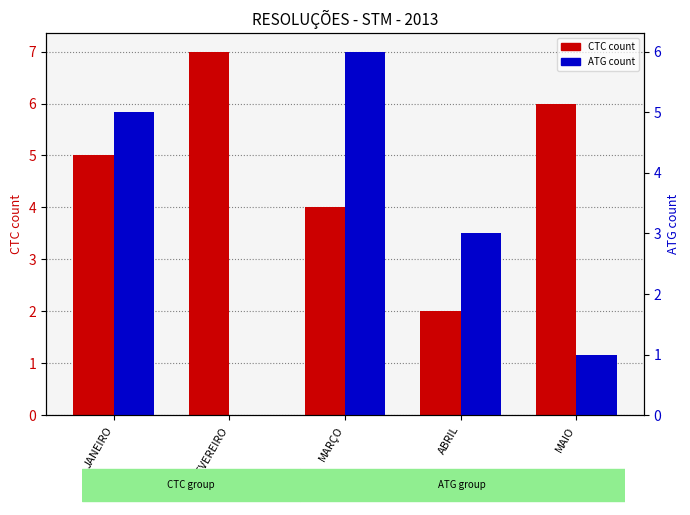

The value of ATG at MAIO is 1. True or false?

True